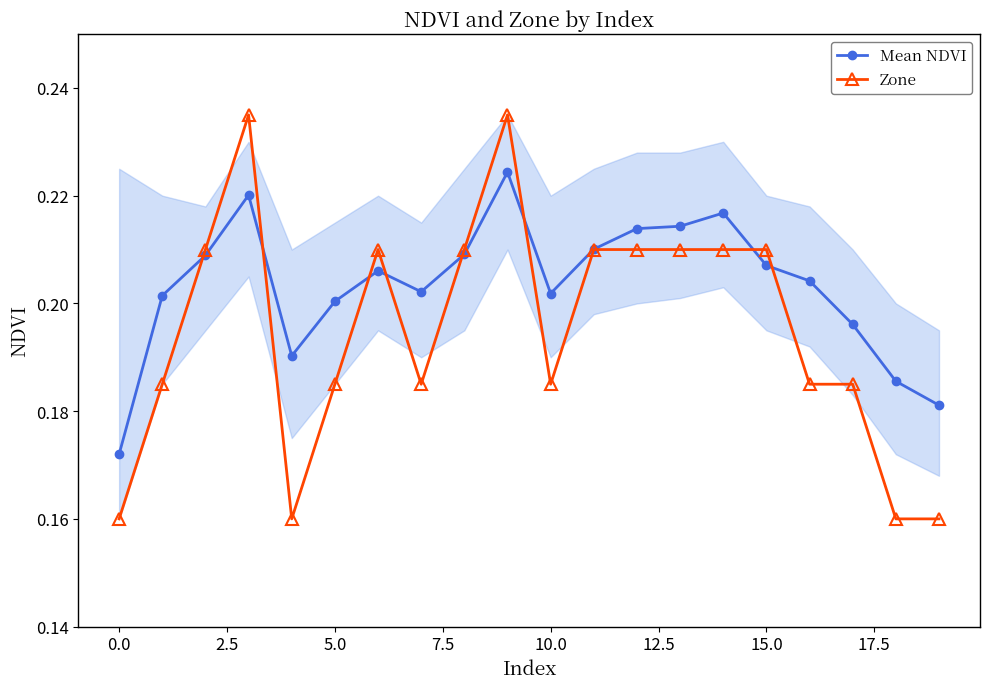

Which series has the widest spread of values?

Zone